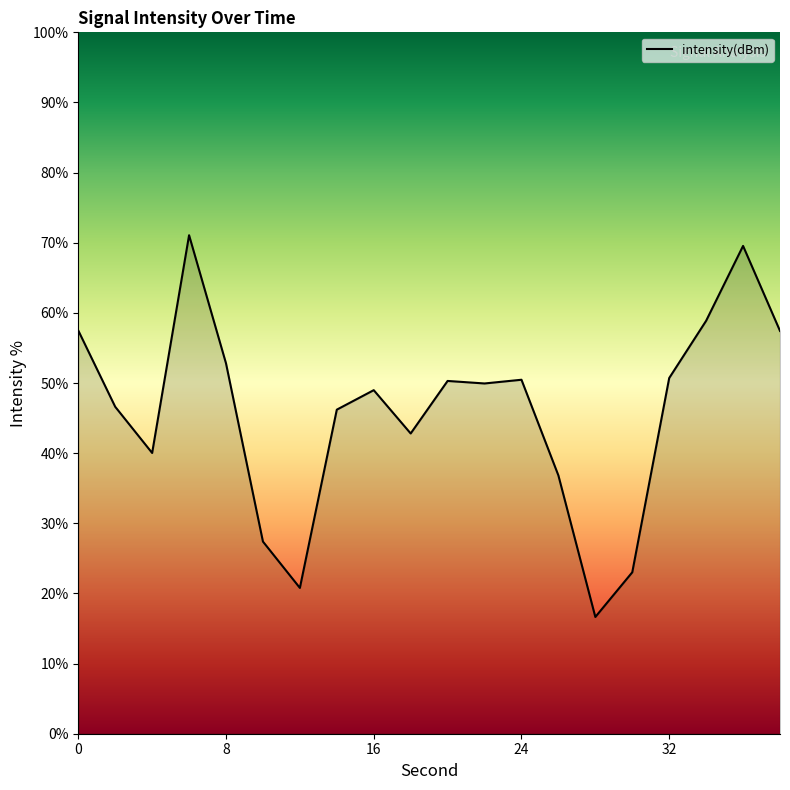

What is the difference between the maximum and minimum values?

54.4